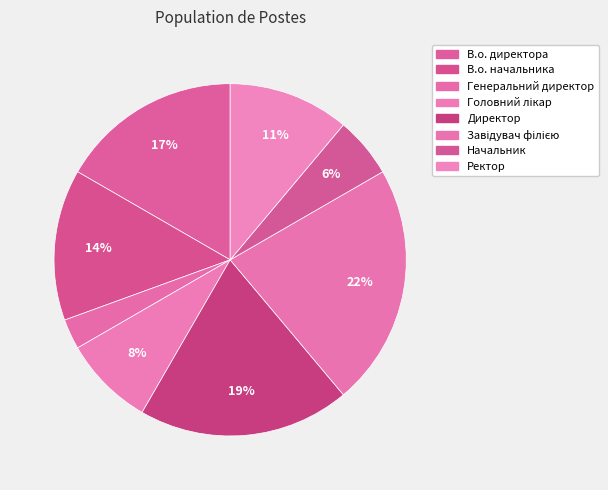

The В.о. начальника slice represents 7% of the pie. True or false?

False